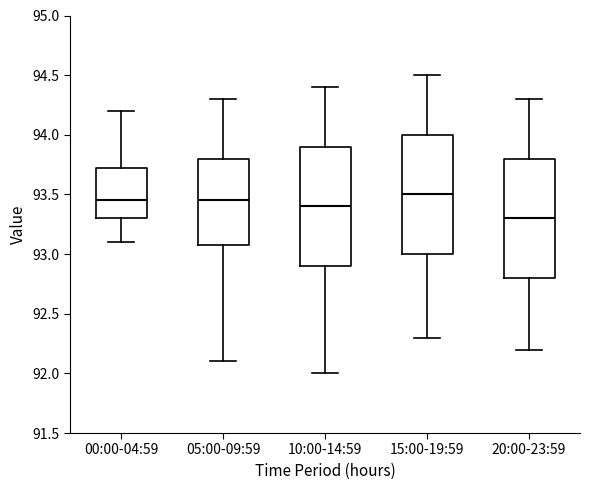

Reading left to right, read every box against the y-axis: the position of its median line, the range the box covers, and the ends of its whiskers. The values are not printed on the chart, so give them approximately, as read against the axis.

00:00-04:59: median 93.45, box 93.30 to 93.75, whiskers 93.10 to 94.20
05:00-09:59: median 93.45, box 93.10 to 93.80, whiskers 92.10 to 94.30
10:00-14:59: median 93.40, box 92.90 to 93.90, whiskers 92.00 to 94.40
15:00-19:59: median 93.50, box 93.00 to 94.00, whiskers 92.30 to 94.50
20:00-23:59: median 93.30, box 92.80 to 93.80, whiskers 92.20 to 94.30